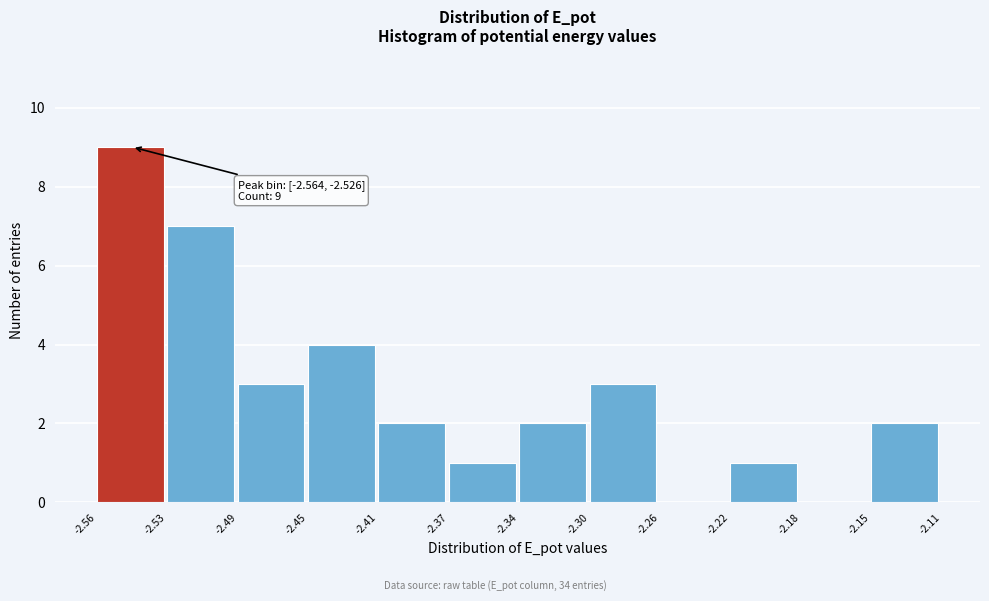

Which range on the x-axis has the tallest bar?

-2.56 to -2.53